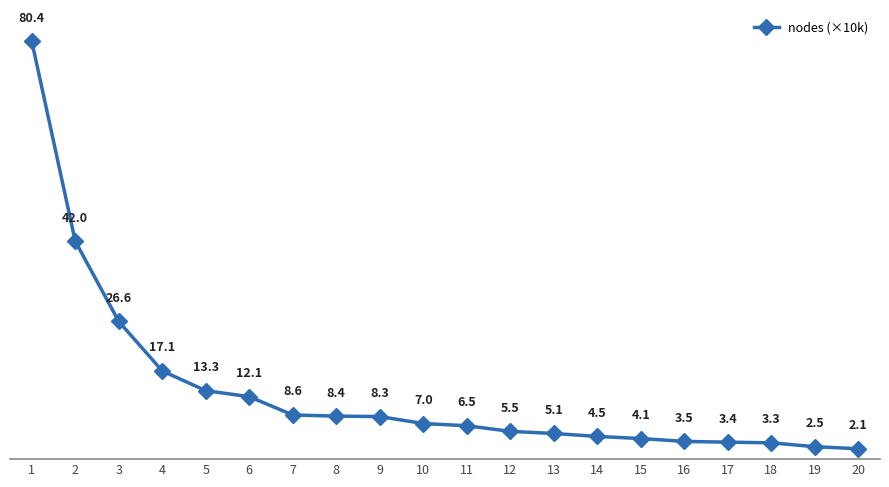

Rank the categories by value from lowest to highest.

20, 19, 18, 17, 16, 15, 14, 13, 12, 11, 10, 9, 8, 7, 6, 5, 4, 3, 2, 1